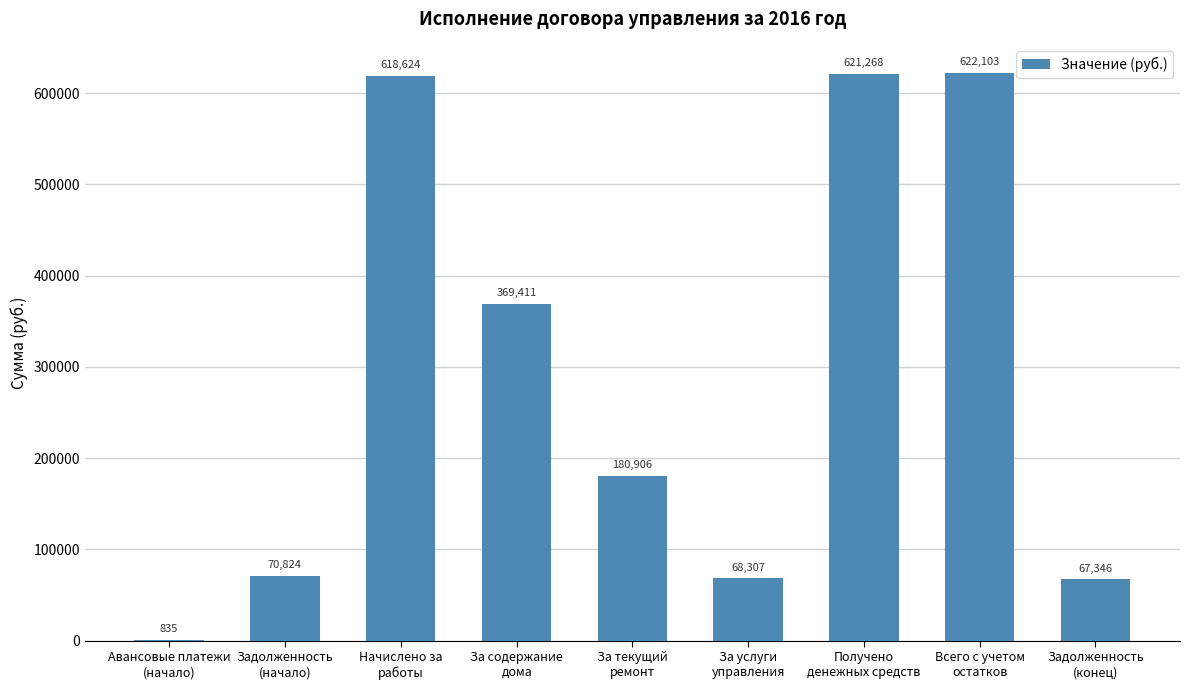

Which has a higher value, За текущий
ремонт or Задолженность
(конец)?

За текущий
ремонт